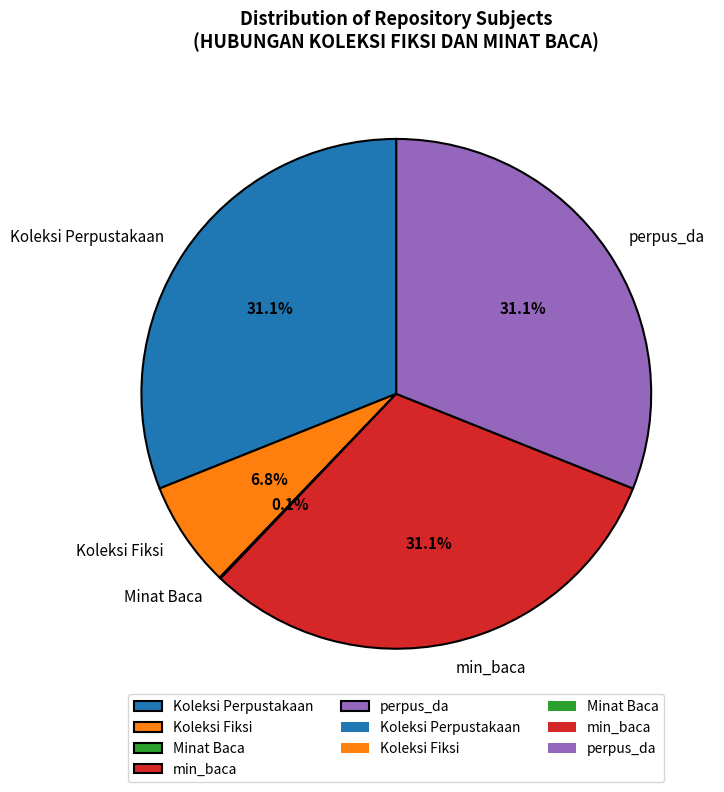

What percentage do perpus_da and Koleksi Perpustakaan together represent?

62.1%